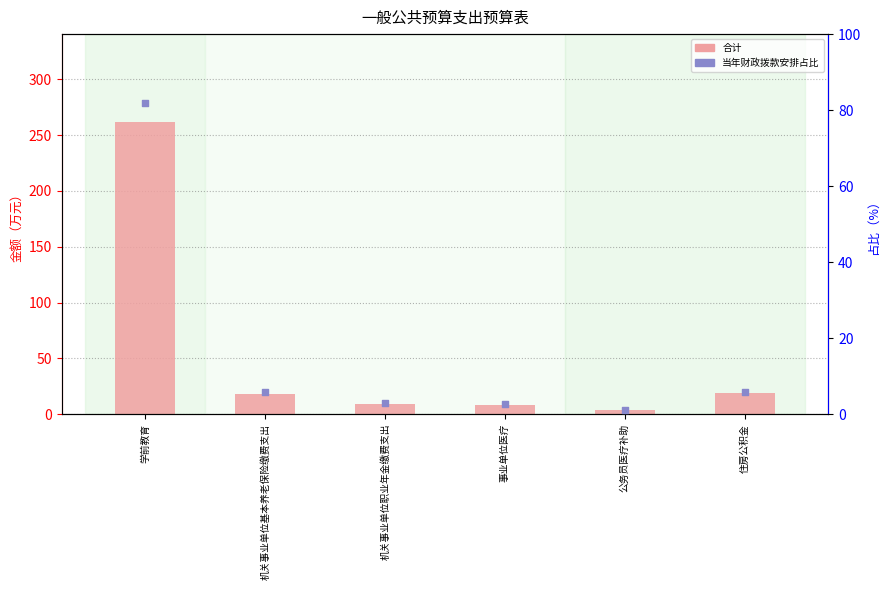

At how many categories does at least one series exceed 33?

1